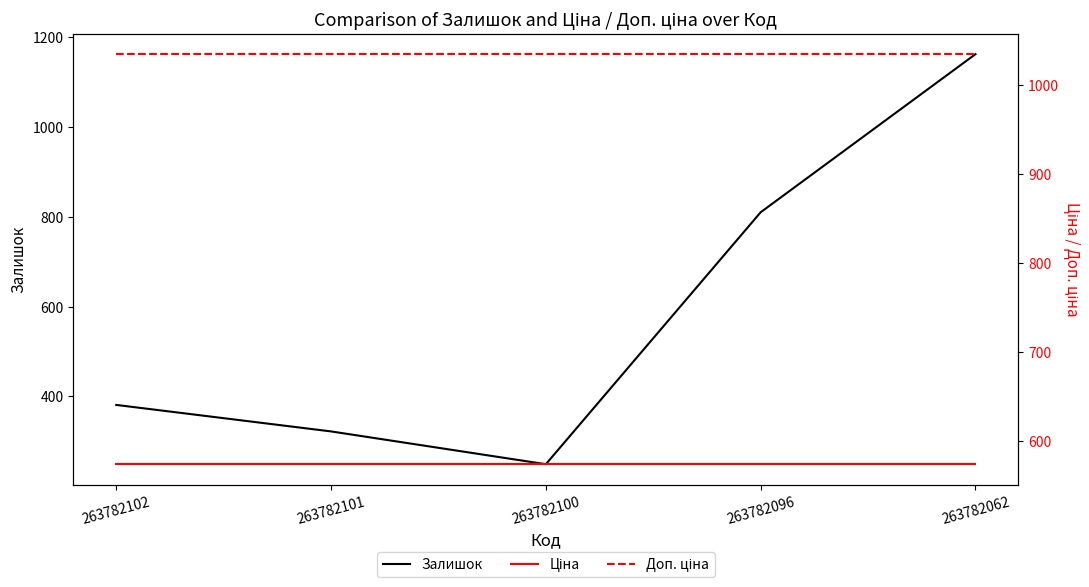

At which category is the sum across all series the highest?

263782062